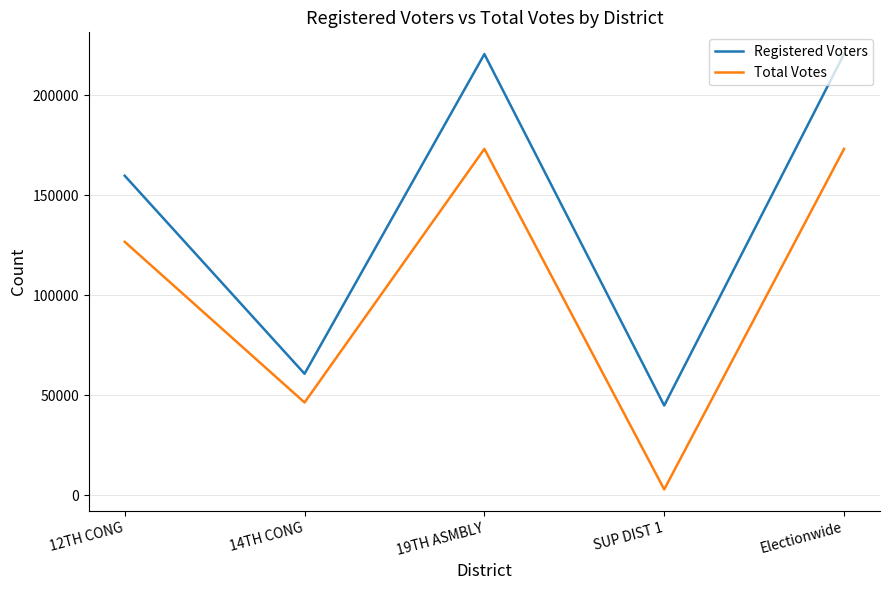

At 12TH CONG, list the series in order from smallest to largest.

Total Votes, Registered Voters